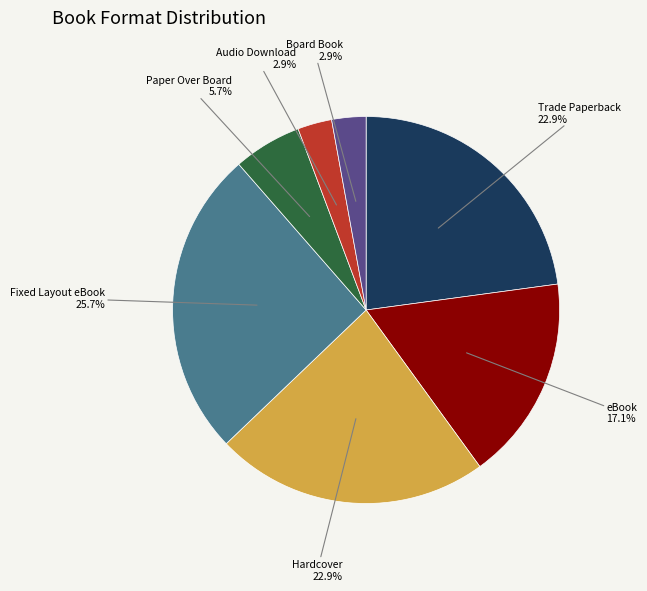

Does any single category account for the majority?

No